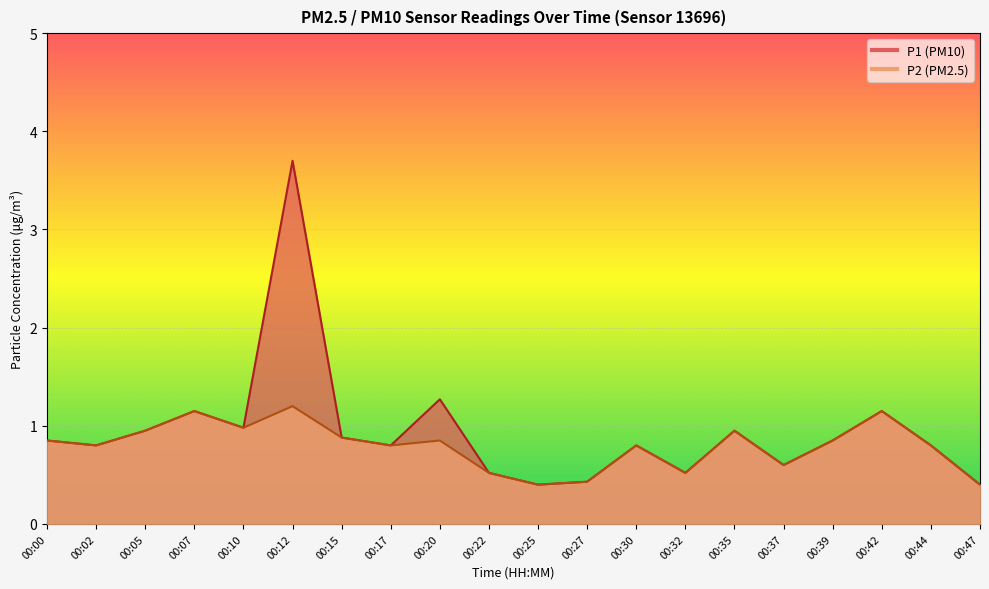

At which category is the sum across all series the highest?

00:12